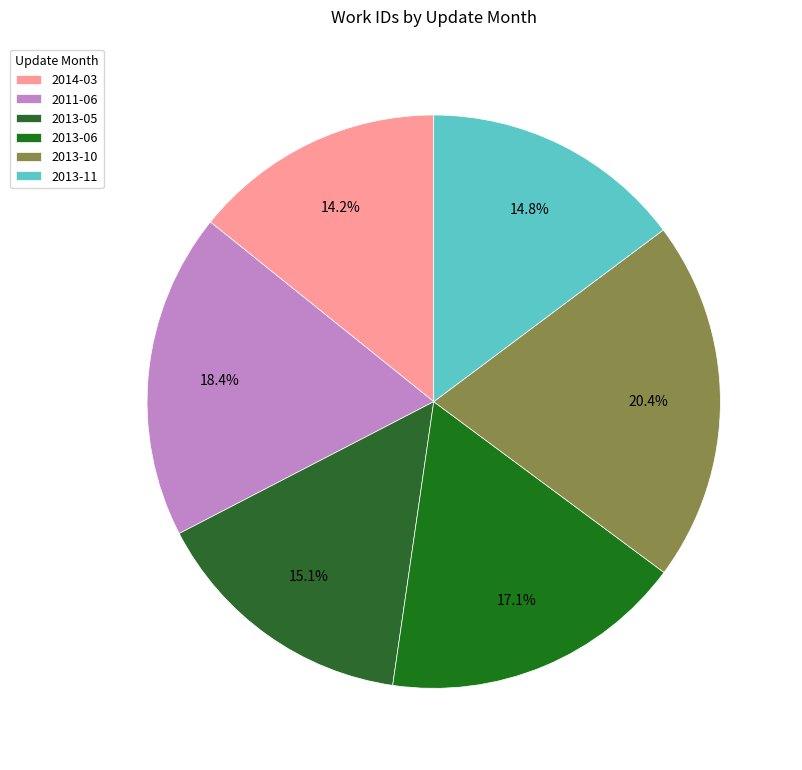

To the nearest percent, what portion does 2013-10 represent?

20%